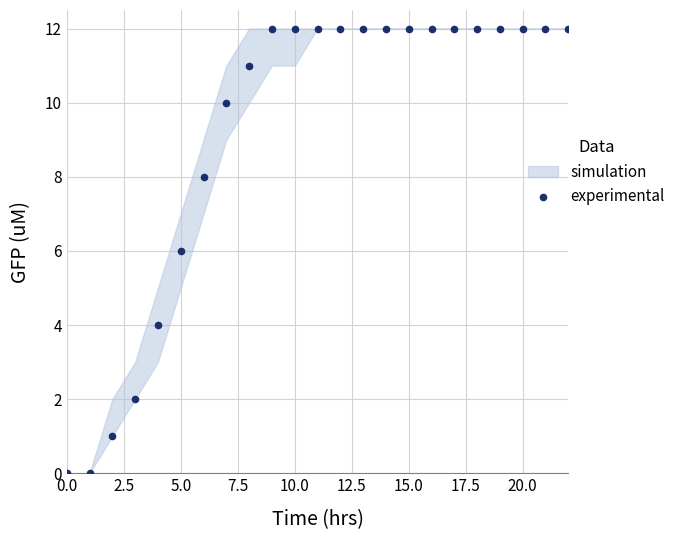

What is the range of Y values (max minus min)?

12